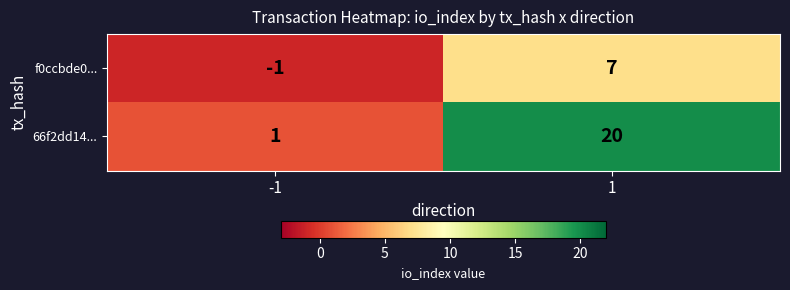

What is the greatest value displayed?

20